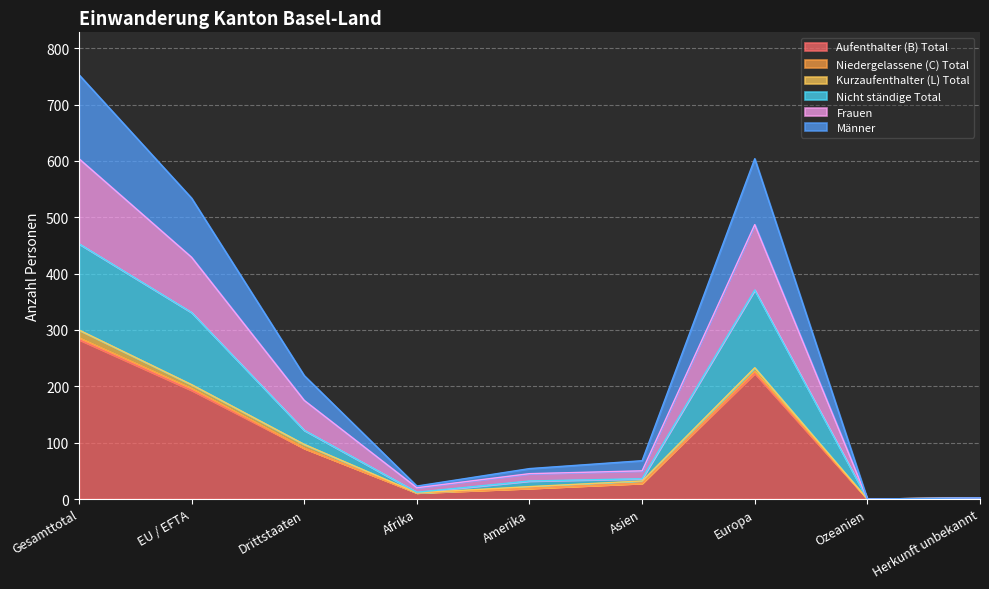

True or false: Männer and Frauen intersect in this chart.

False